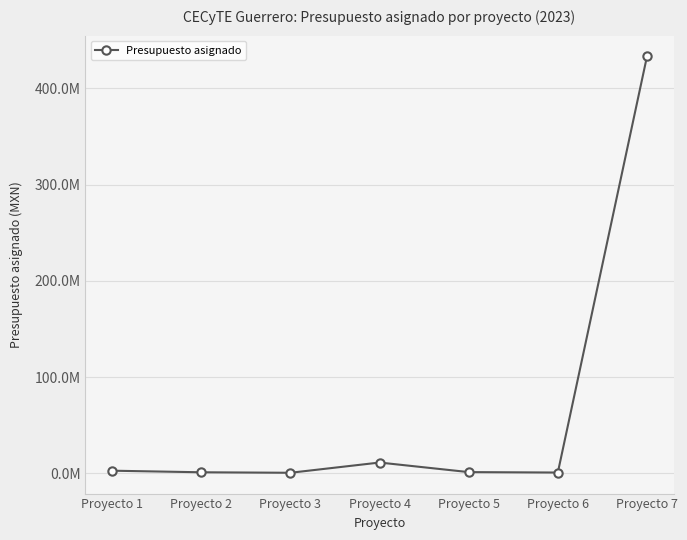

At which category does the chart reach its peak across all series?

Proyecto 7